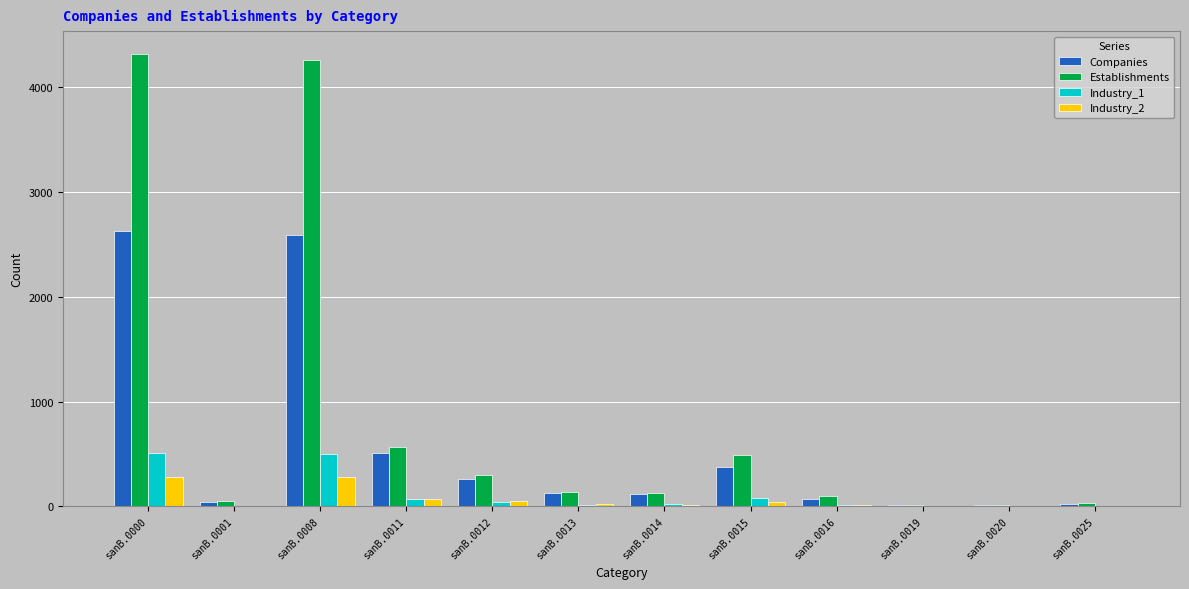

Which series changed the most between sanB.0000 and sanB.0011?

Establishments